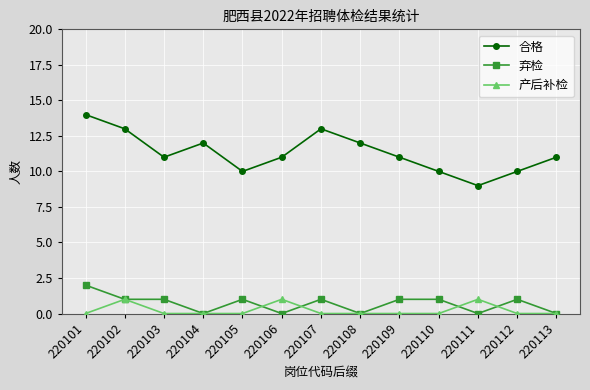

True or false: 弃检 and 合格 cross at least once.

False